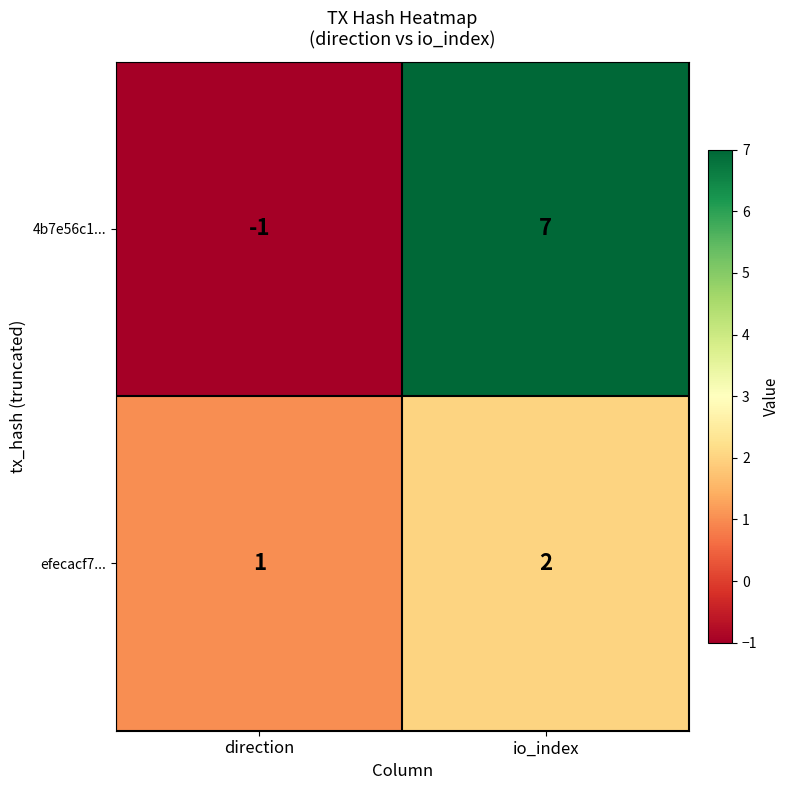

Is the value of 4b7e56c1... at io_index greater than the value of efecacf7... at io_index?

Yes